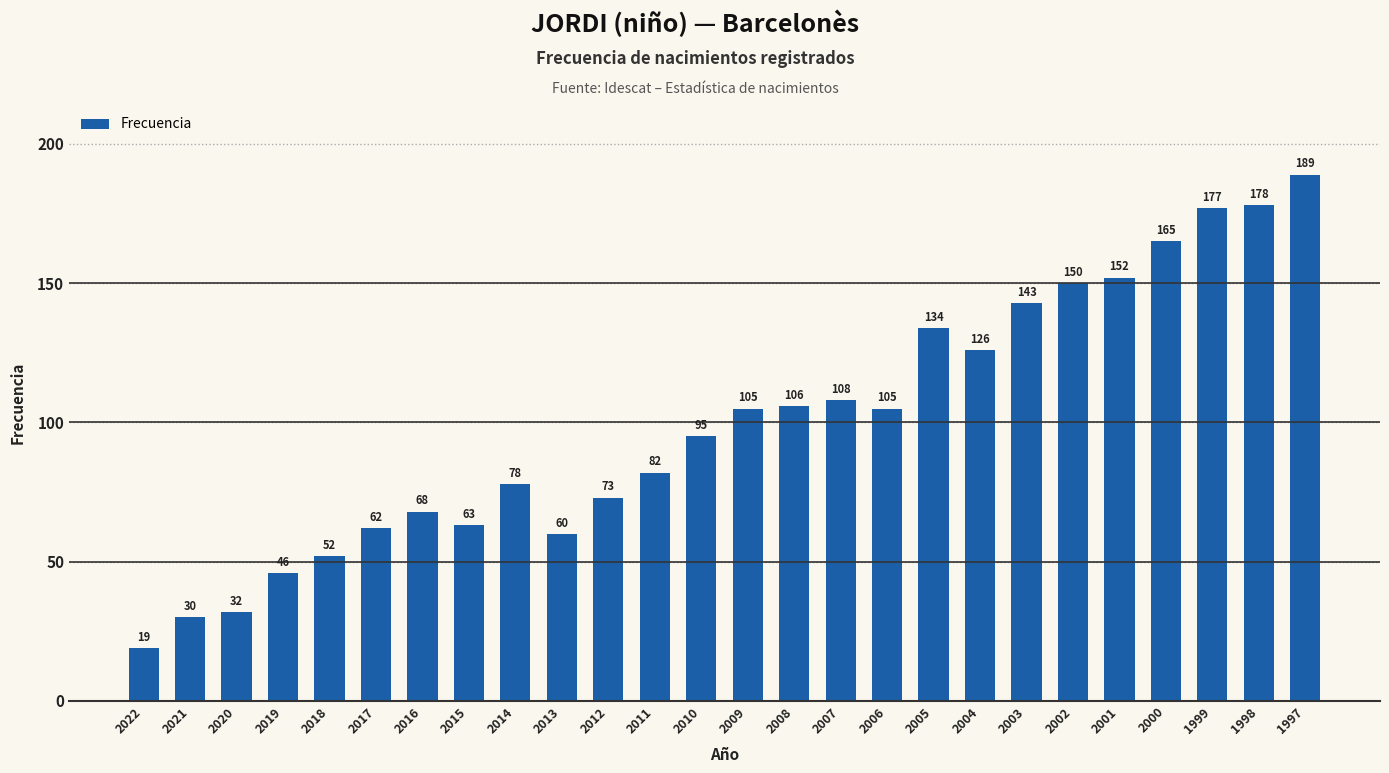

Between 2011 and 2000, which is larger?

2000